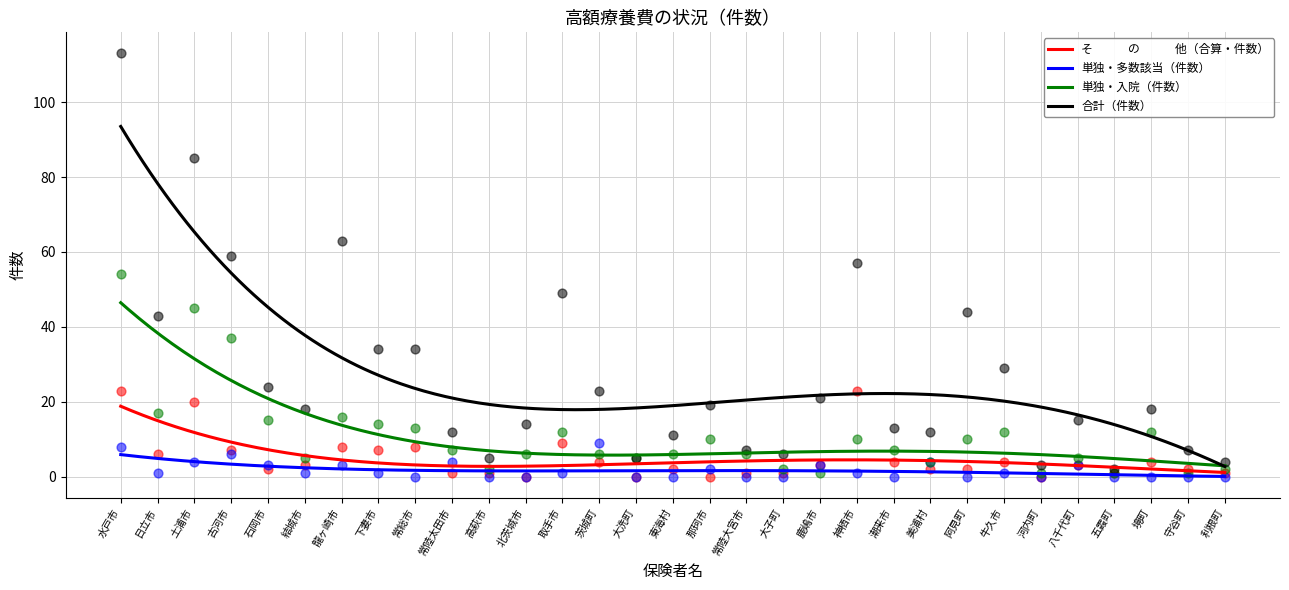

Which series has the largest total across all categories?

合計（件数）